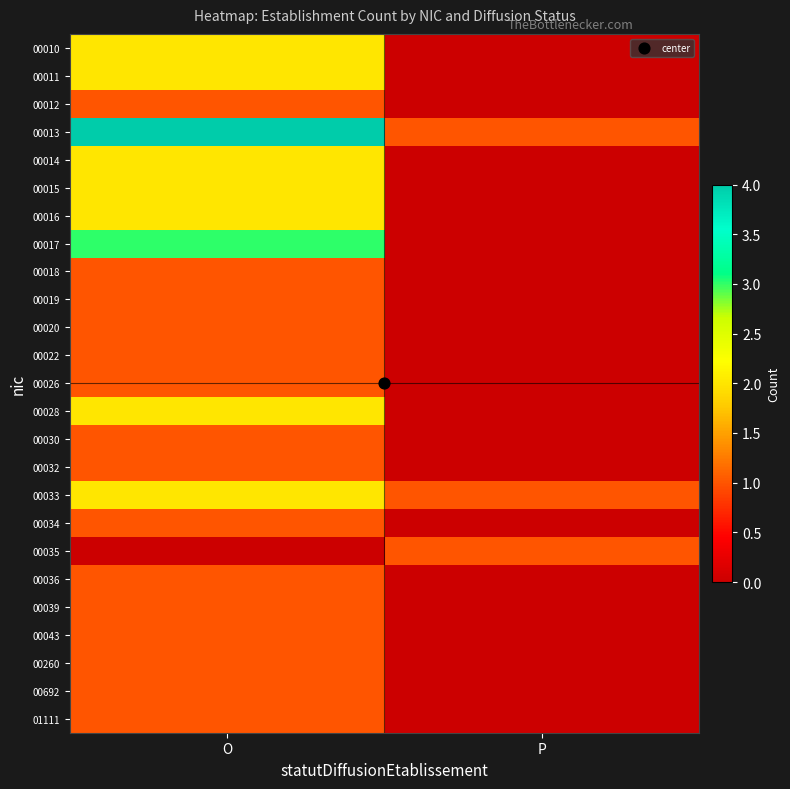

Reading left to right, extract all data points from this chart.

00010: O=2	P=0
00011: O=2	P=0
00012: O=1	P=0
00013: O=4	P=1
00014: O=2	P=0
00015: O=2	P=0
00016: O=2	P=0
00017: O=3	P=0
00018: O=1	P=0
00019: O=1	P=0
00020: O=1	P=0
00022: O=1	P=0
00026: O=1	P=0
00028: O=2	P=0
00030: O=1	P=0
00032: O=1	P=0
00033: O=2	P=1
00034: O=1	P=0
00035: O=0	P=1
00036: O=1	P=0
00039: O=1	P=0
00043: O=1	P=0
00260: O=1	P=0
00692: O=1	P=0
01111: O=1	P=0